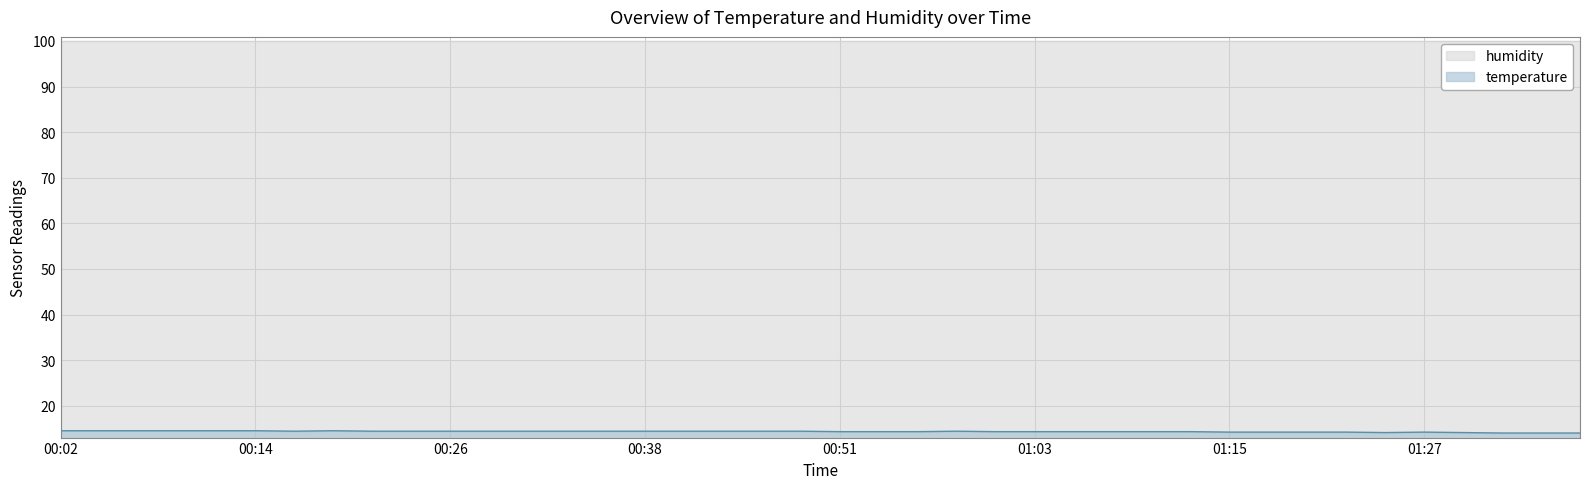

How many points are lower than both their immediate neighbors (excluding endpoints)?

2